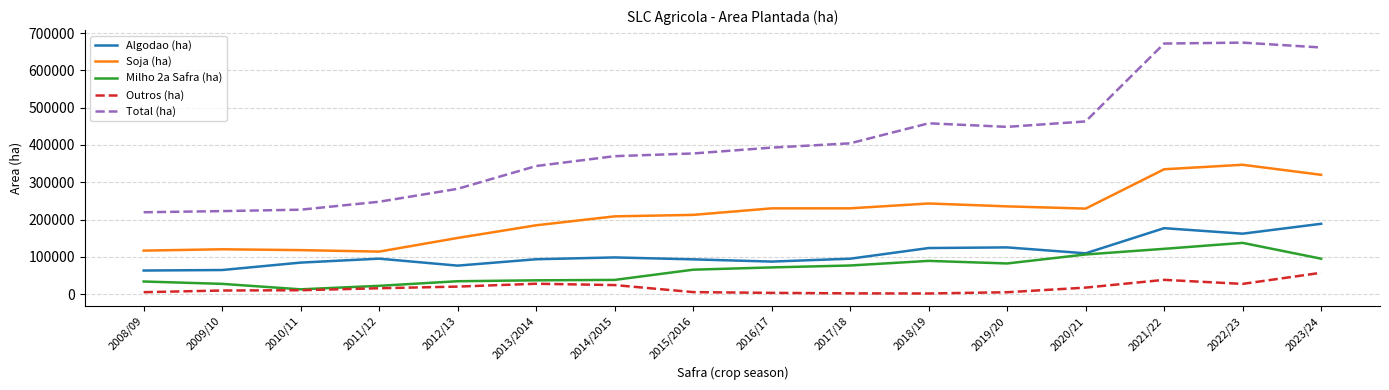

Read the Total (ha) value at 2009/10.

222733.0